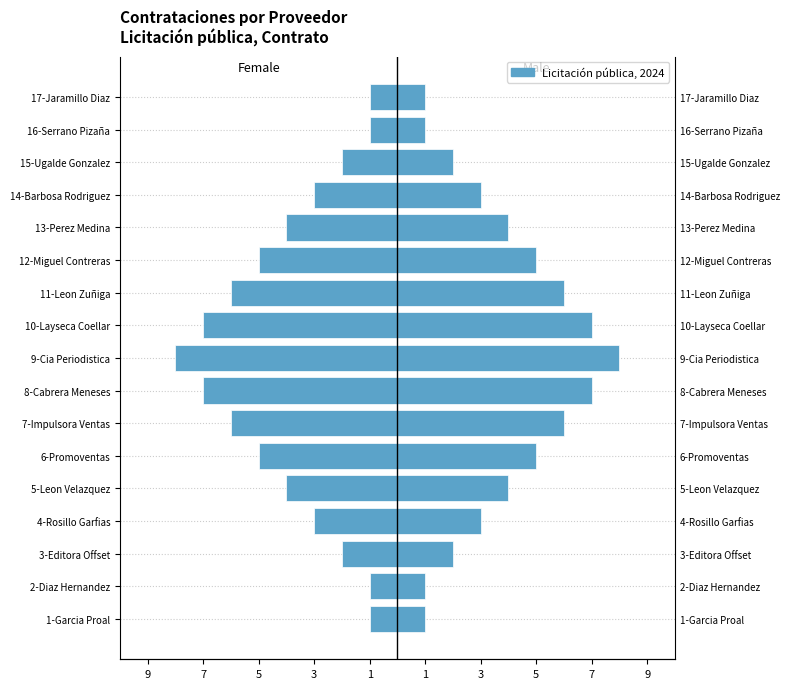

List the series in order of their overall mean, highest first.

Male, Female